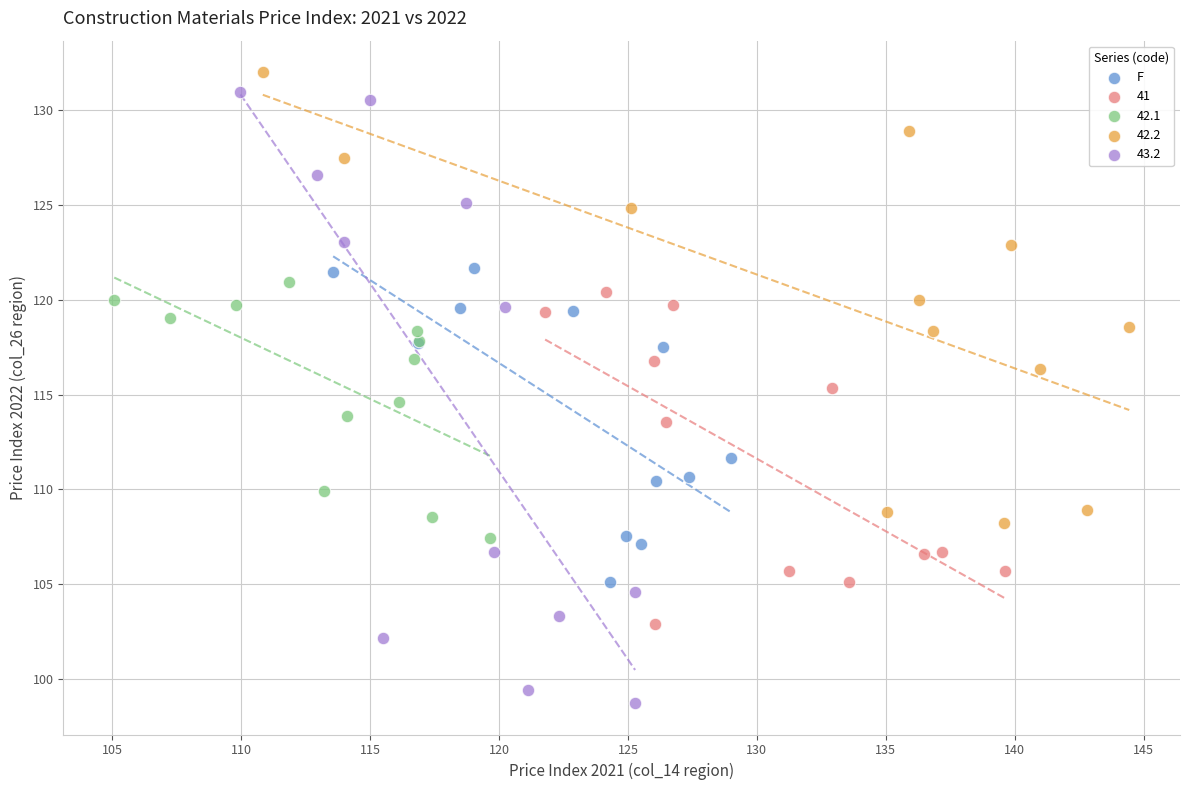

Which series has the largest Y range (max minus min)?

43.2